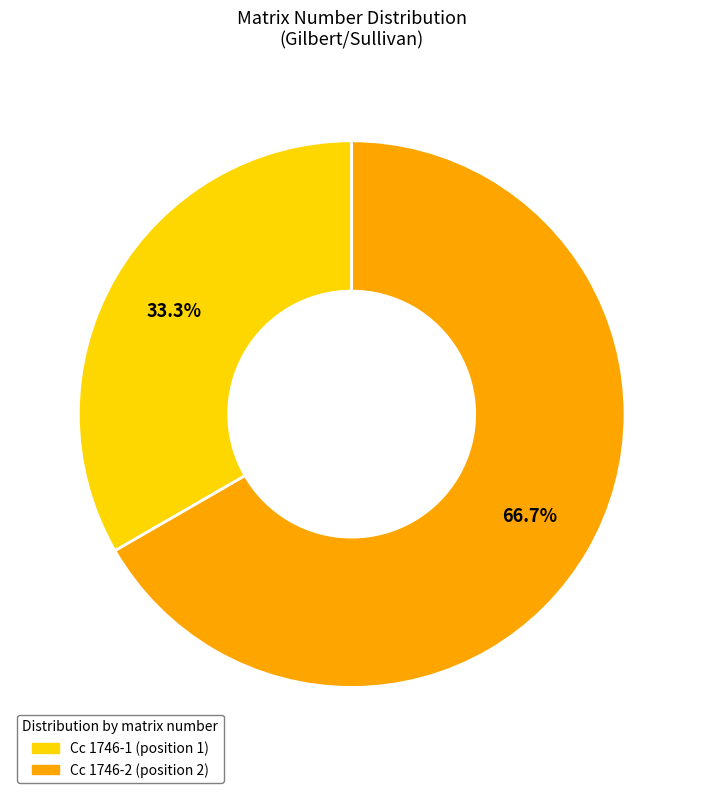

How much of the chart is everything except Cc 1746-2?

33.3%